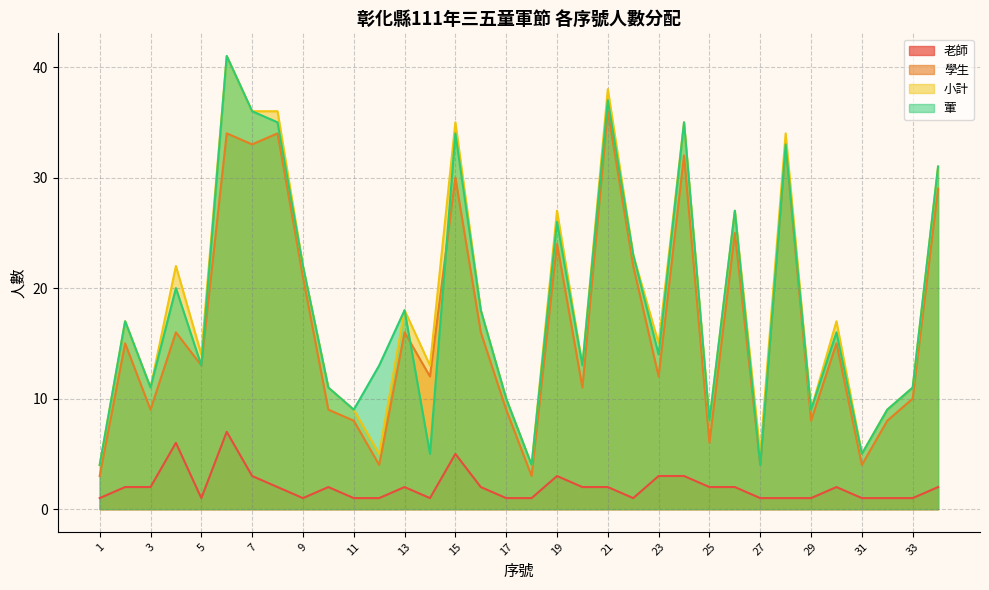

Which series has the largest range (max minus min)?

小計